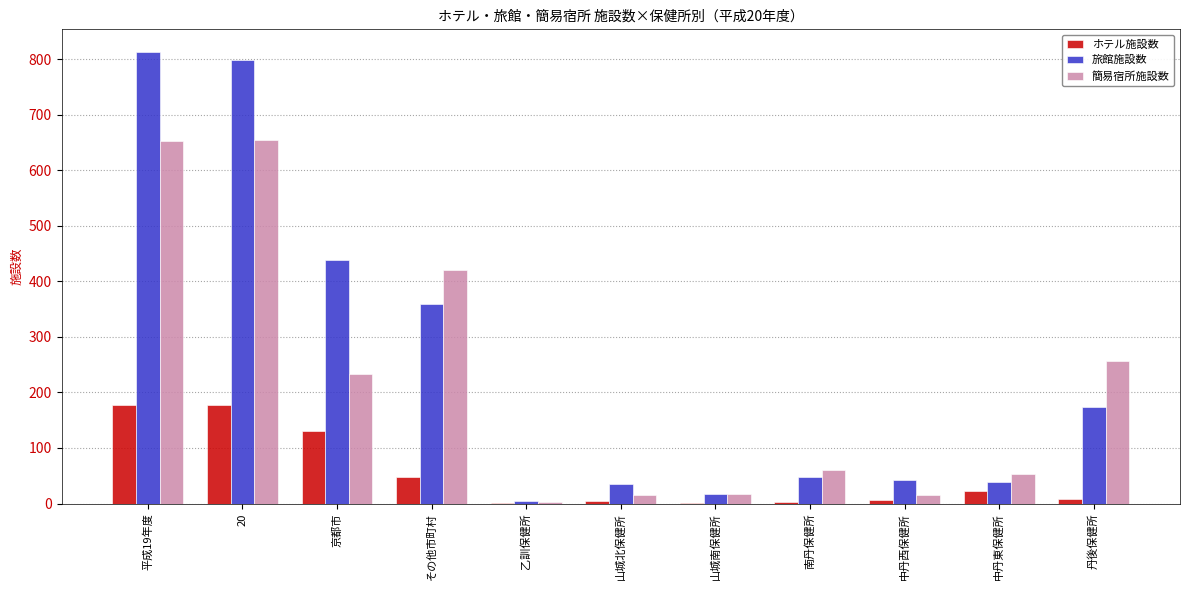

What is the difference between the 簡易宿所施設数 values at 南丹保健所 and 中丹西保健所?

45